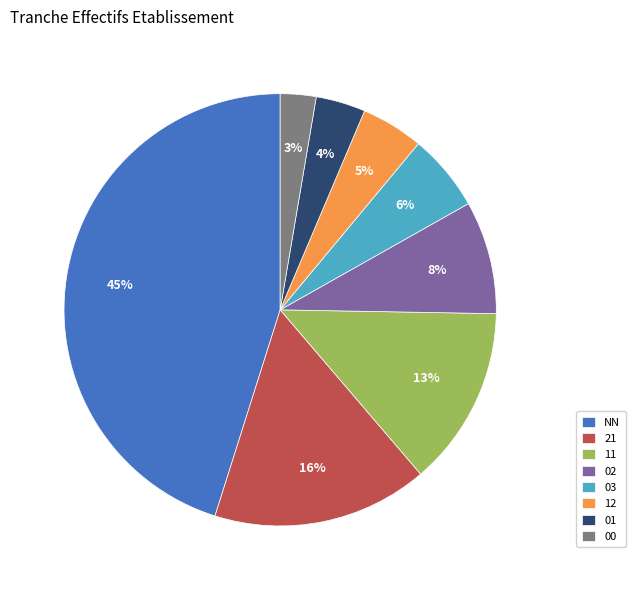

To the nearest percent, what percentage of the pie is 21?

16%